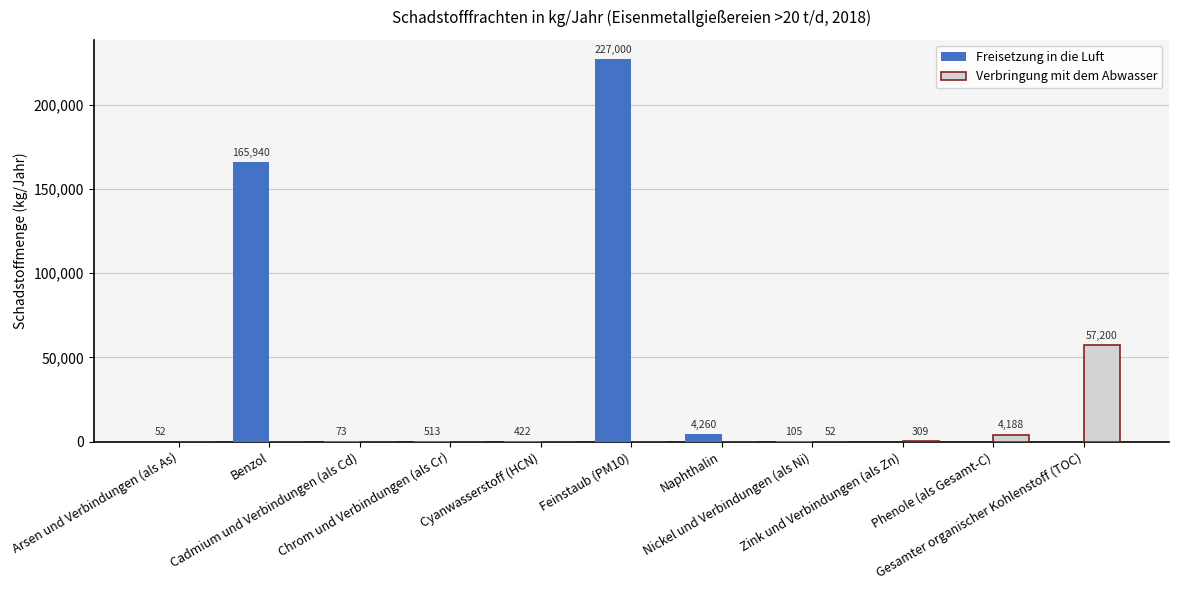

What is the greatest value displayed?

227000